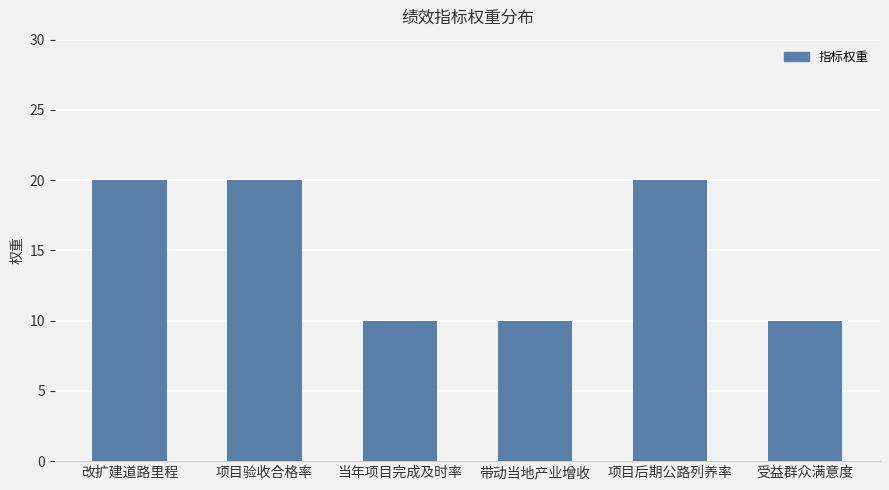

How many series are shown in this chart?

1